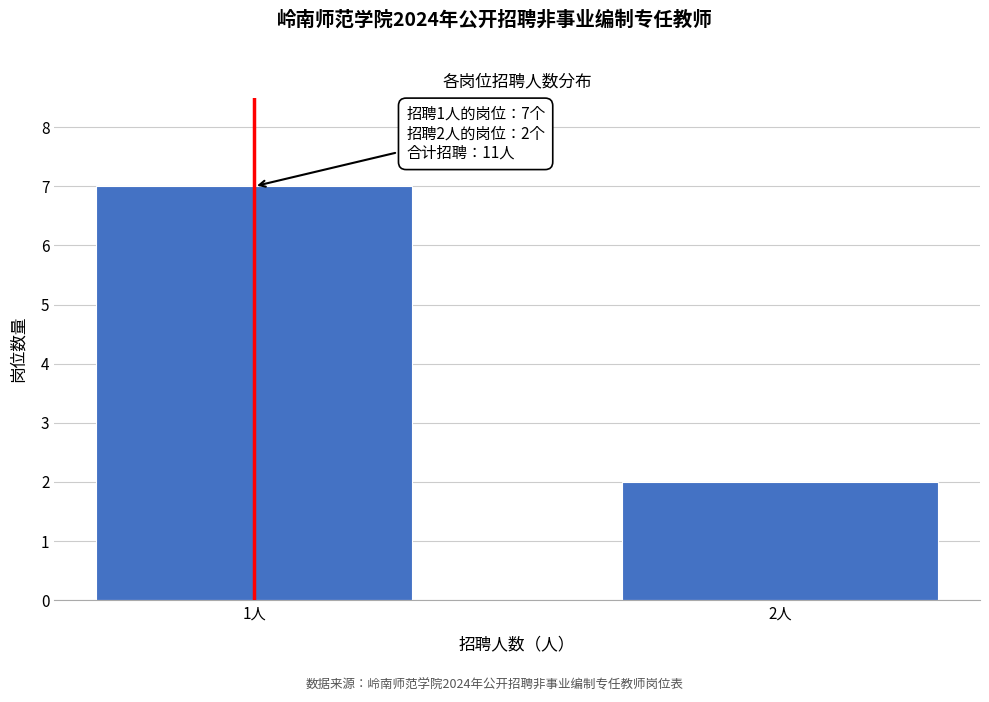

Reading right to left, transcribe all the data shown in this chart.

2	7